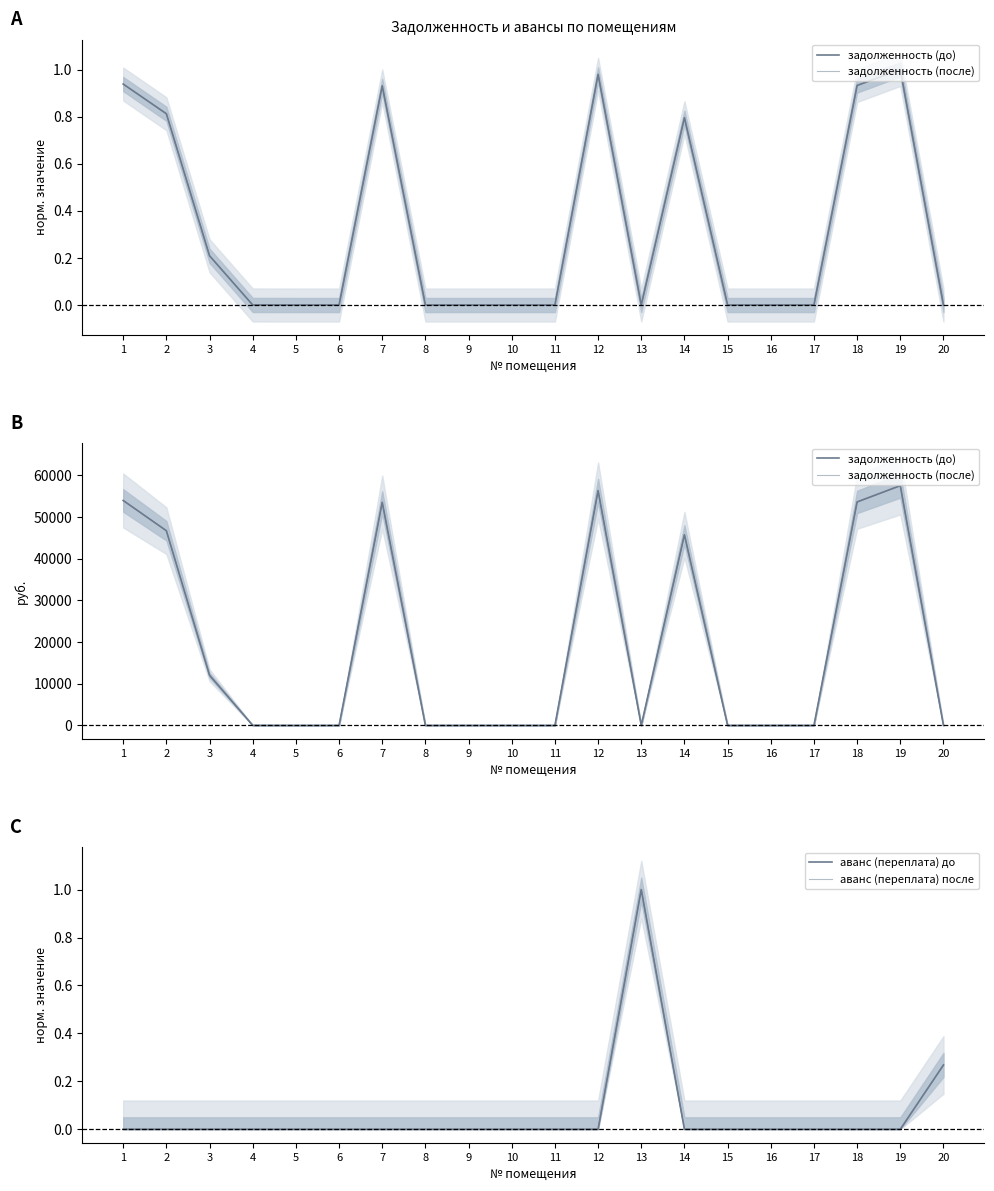

What is the sum of all аванс (переплата) после values?

1.3